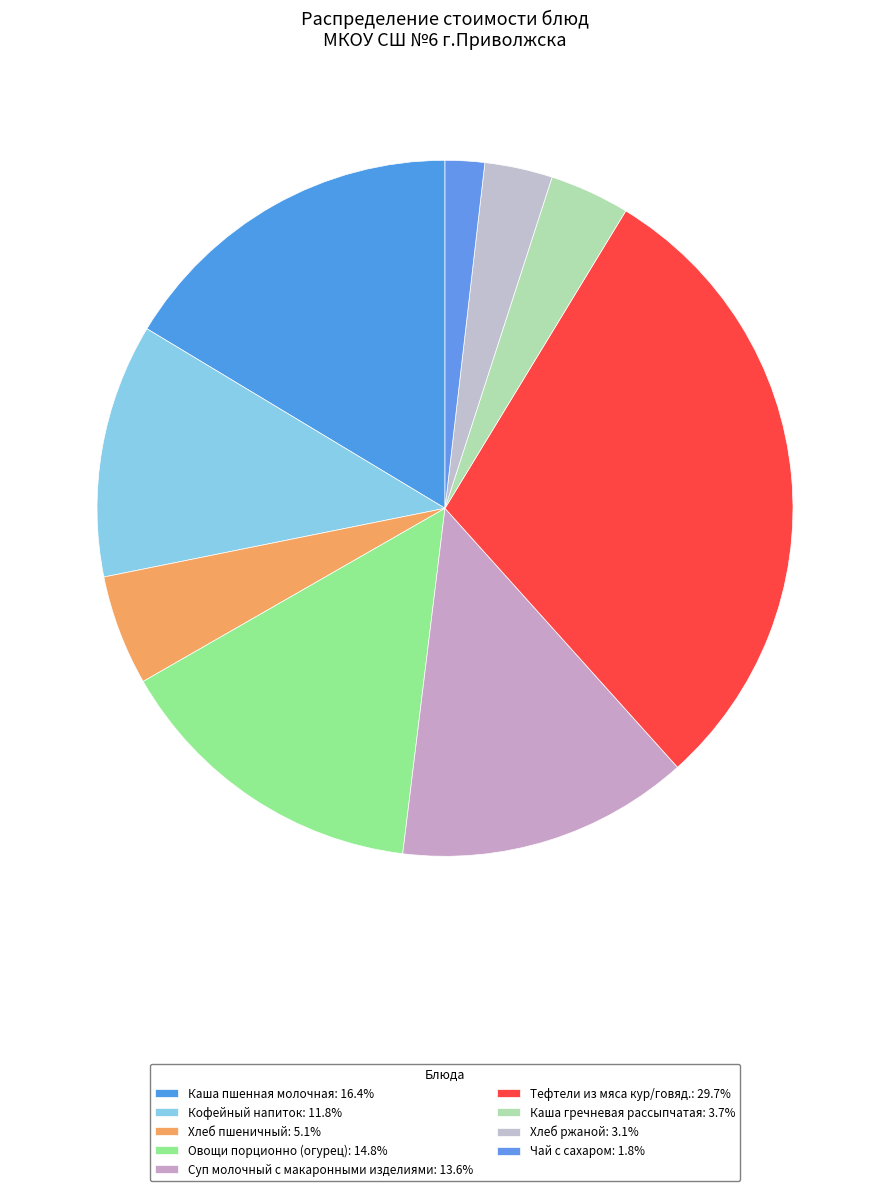

Which has a higher value, Каша гречневая рассыпчатая or Хлеб пшеничный?

Хлеб пшеничный